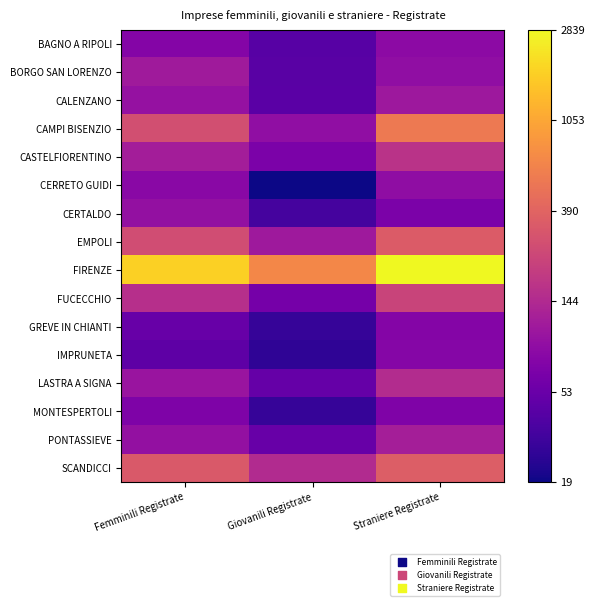

What is the spread (max minus min) of values at Straniere Registrate?

3.7